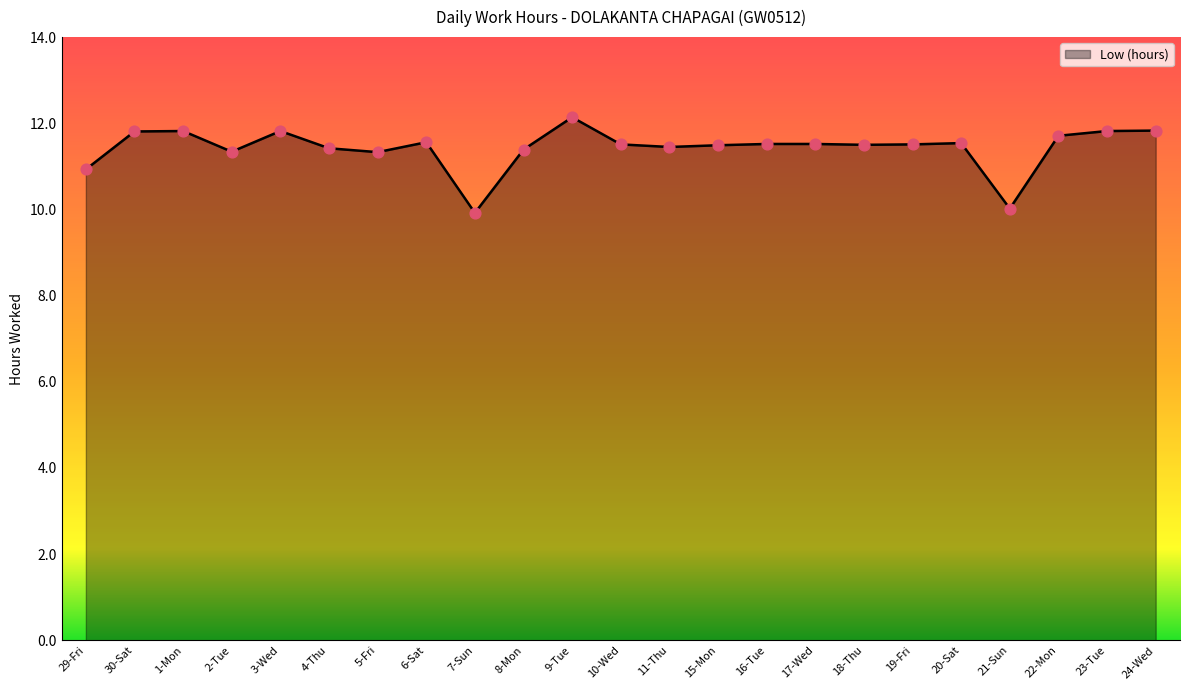

Between 16-Tue and 24-Wed, which is larger?

24-Wed